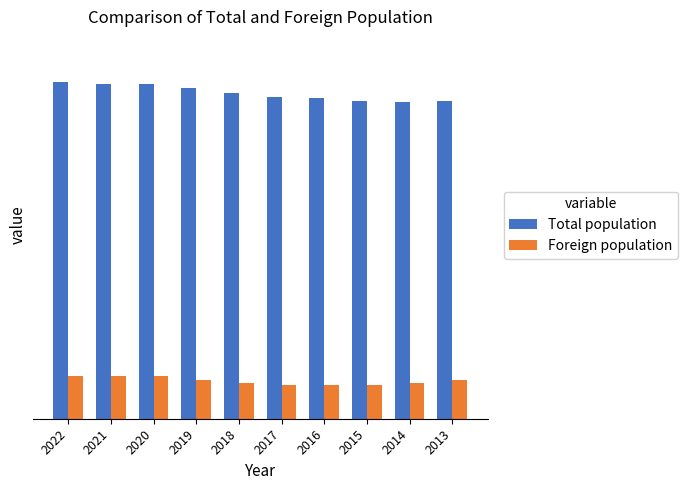

What are all the series names shown in the legend?

Total population, Foreign population